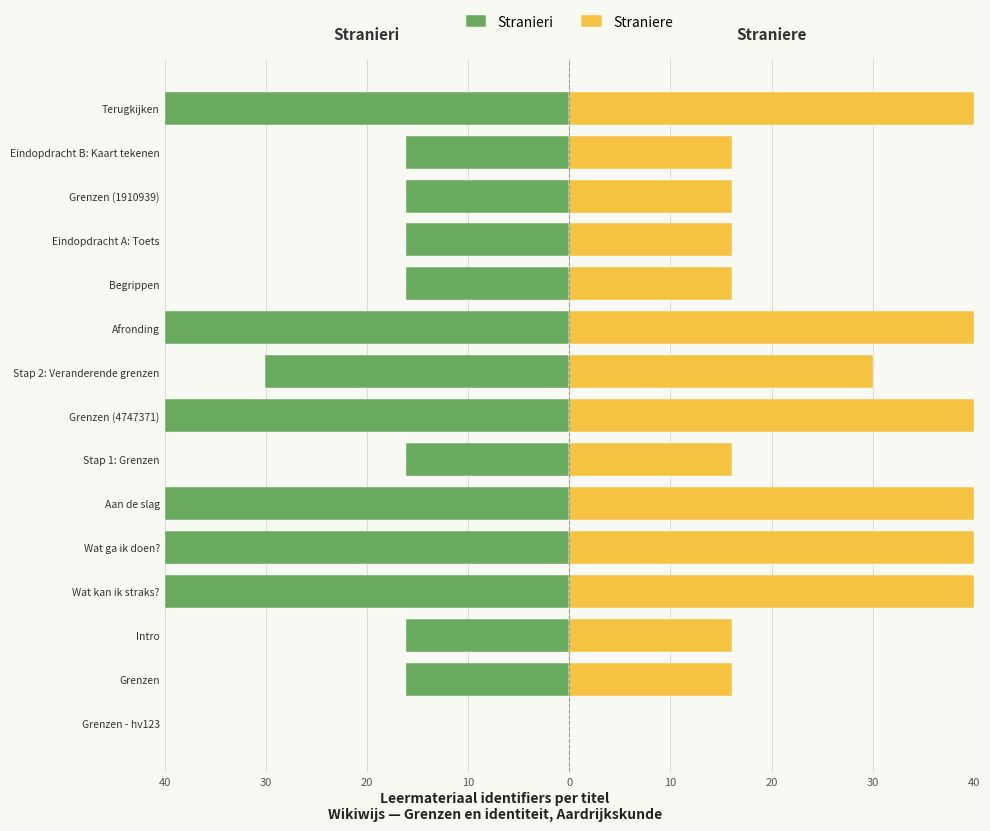

At Grenzen - hv123, list the series in order from smallest to largest.

Stranieri, Straniere